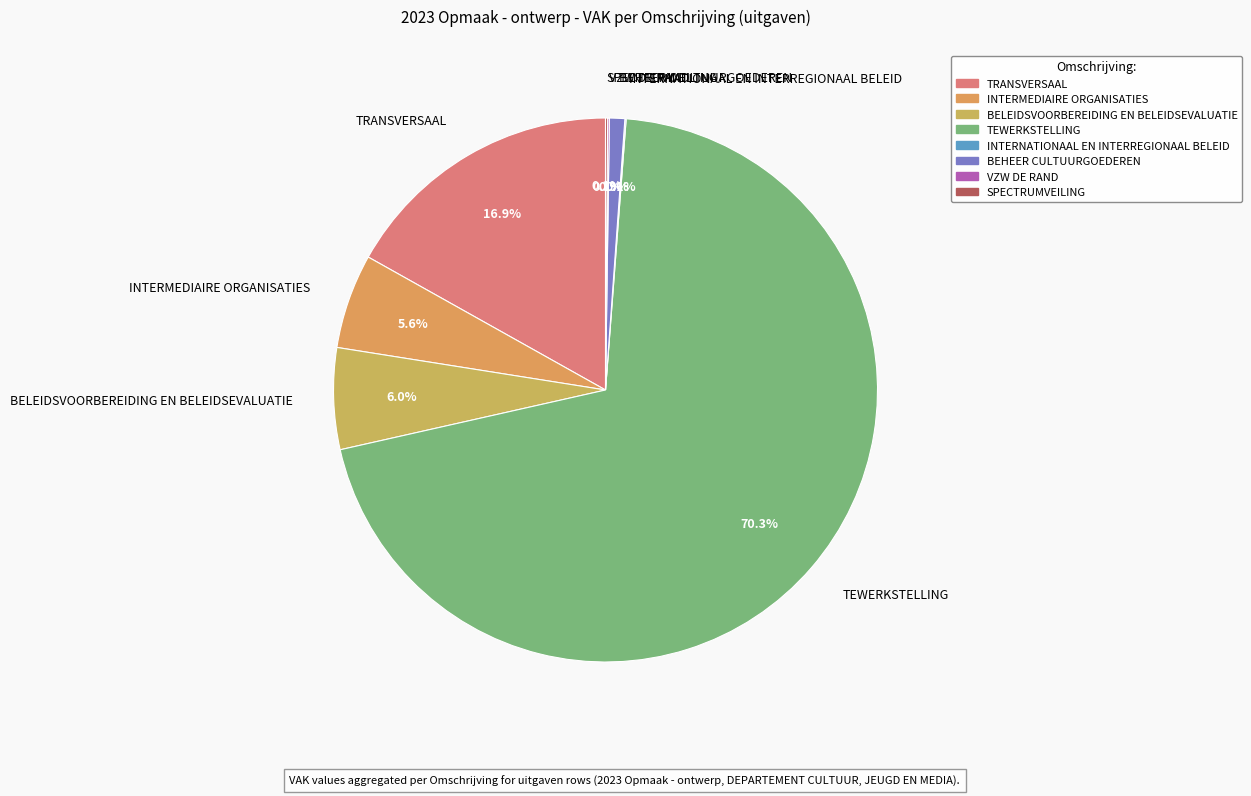

What percentage is NOT represented by INTERMEDIAIRE ORGANISATIES?

94.4%